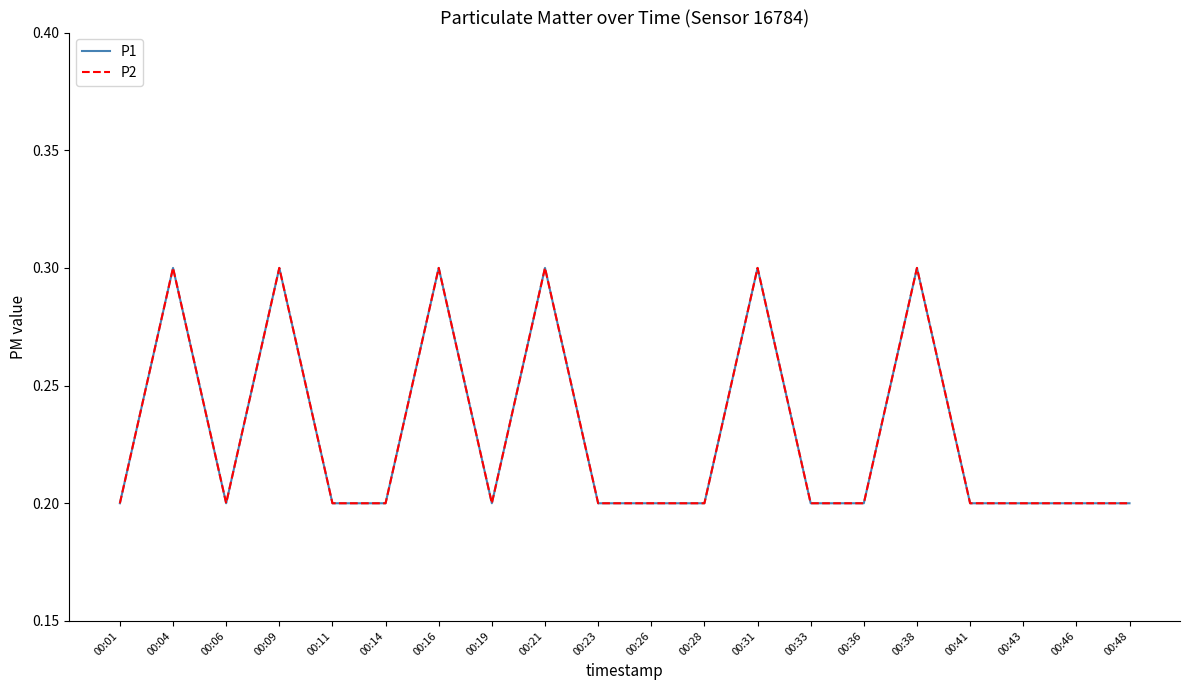

Is this an area chart (filled region under the line)?

No